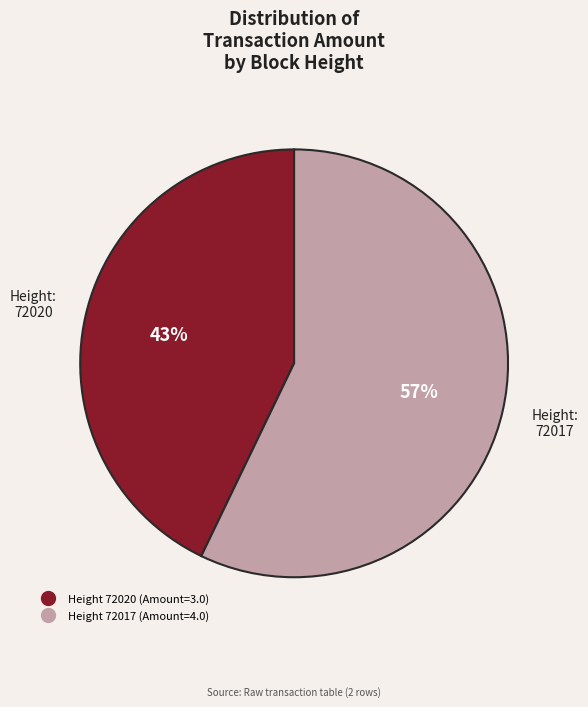

To the nearest percent, what is the difference between the largest and smallest slice percentages?

14%